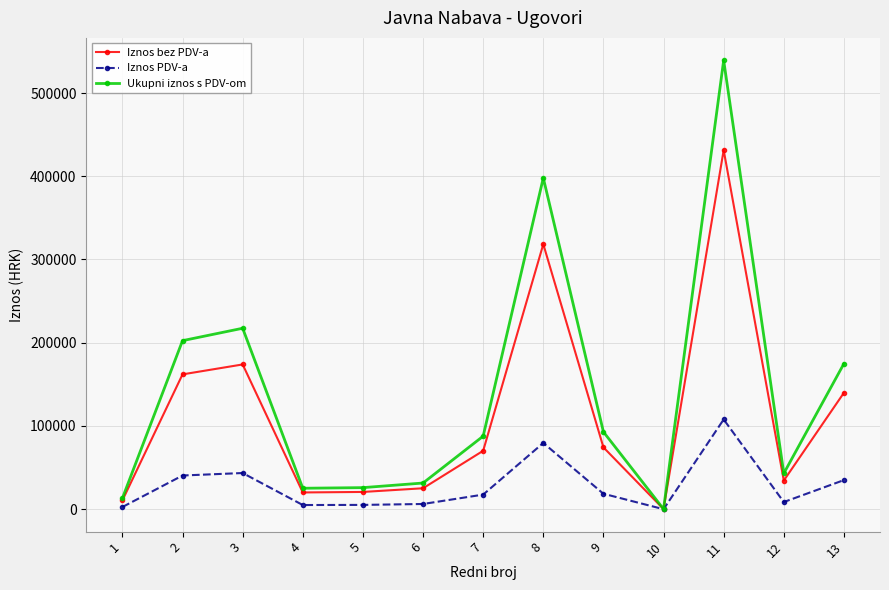

True or false: Ukupni iznos s PDV-om has more than 0 interior local peaks.

True